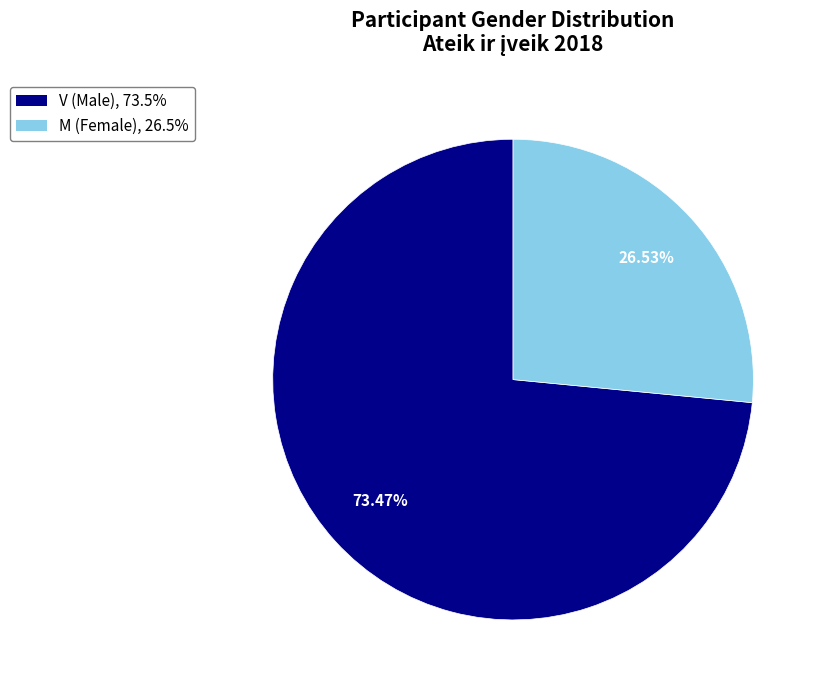

Does any single category account for the majority?

Yes